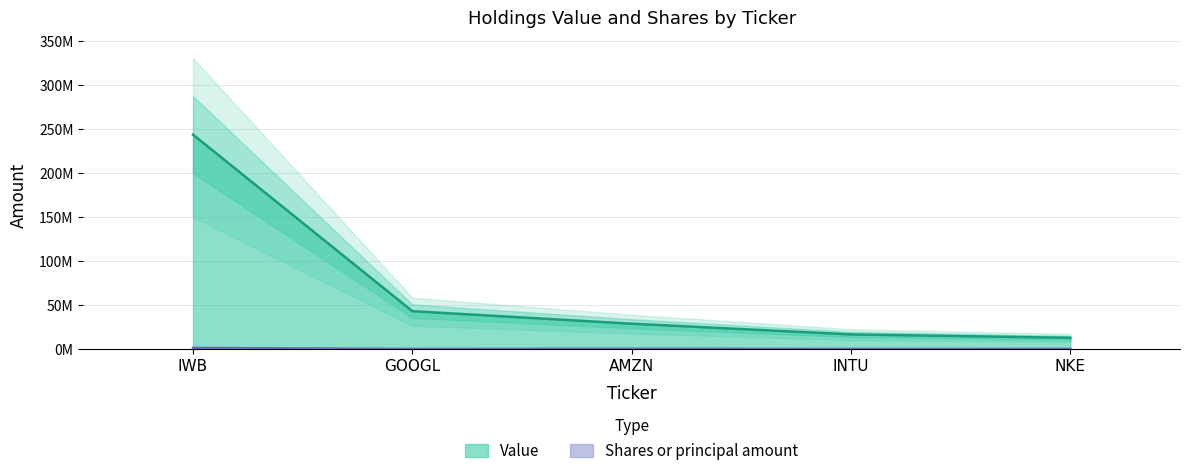

List the series in order of their peak value, highest first.

Value, Shares or principal amount